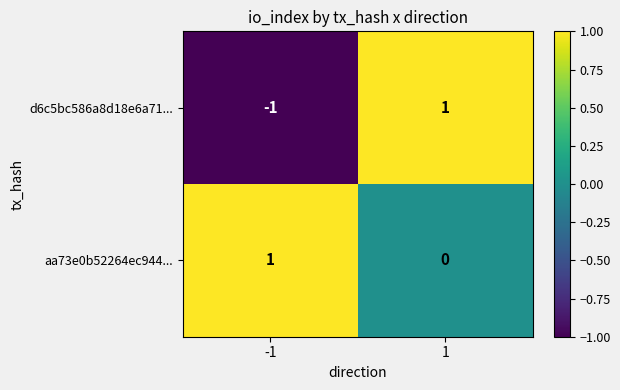

True or false: aa73e0b52264ec944... has a value of 1 at -1.

True